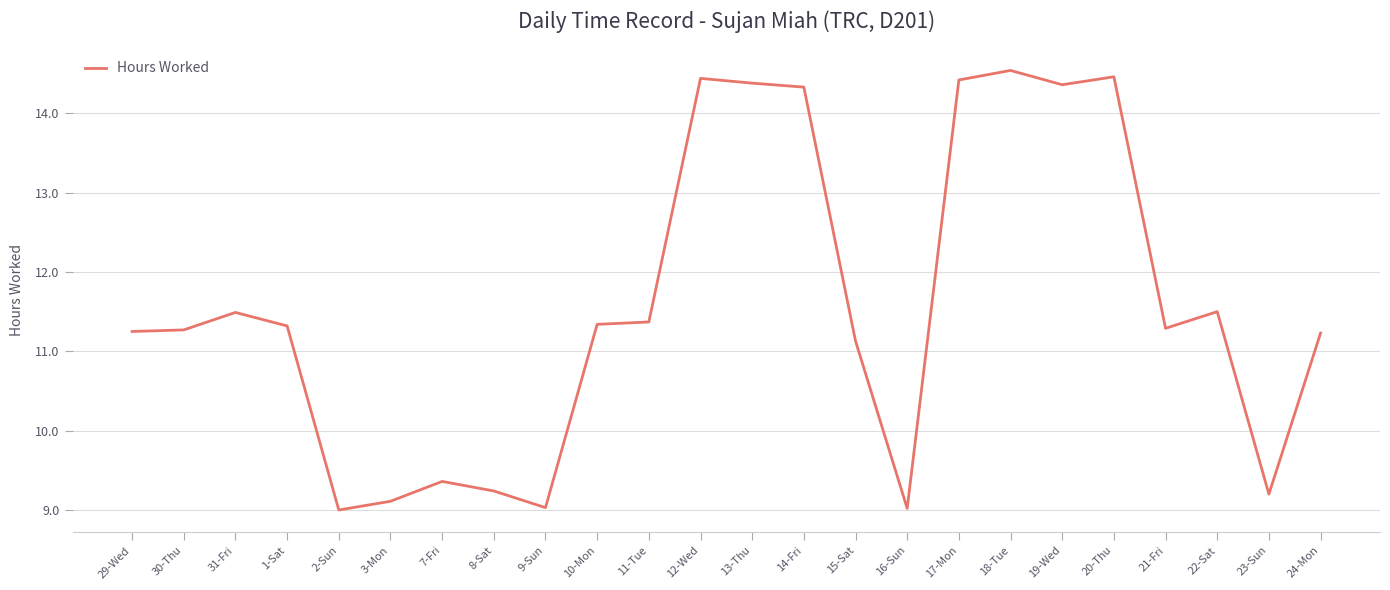

What is the sum of all values?

278.1